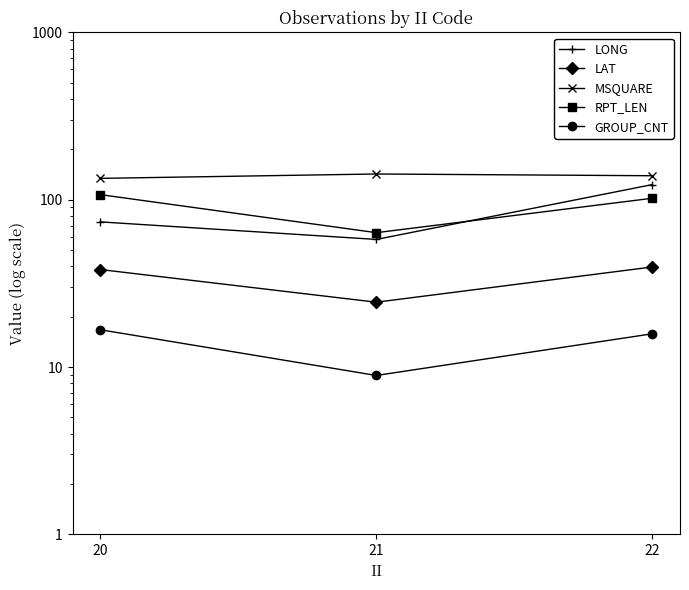

The LAT series shows 57.9 at 20. True or false?

False